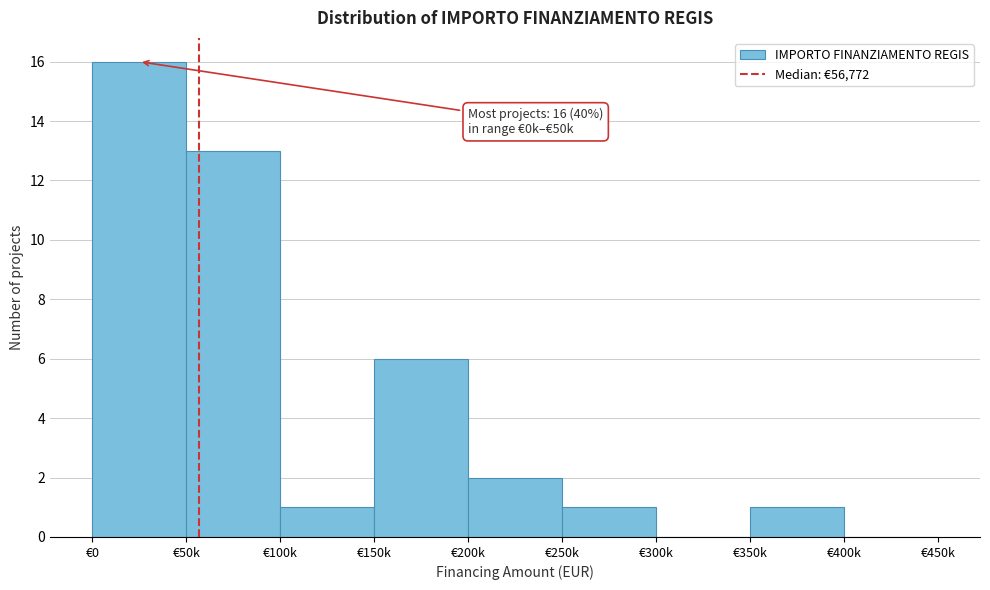

Reading left to right, extract all data points from this chart.

€0=16	€50k=13	€100k=1	€150k=6	€200k=2	€250k=1	€300k=0	€350k=1	€400k=0